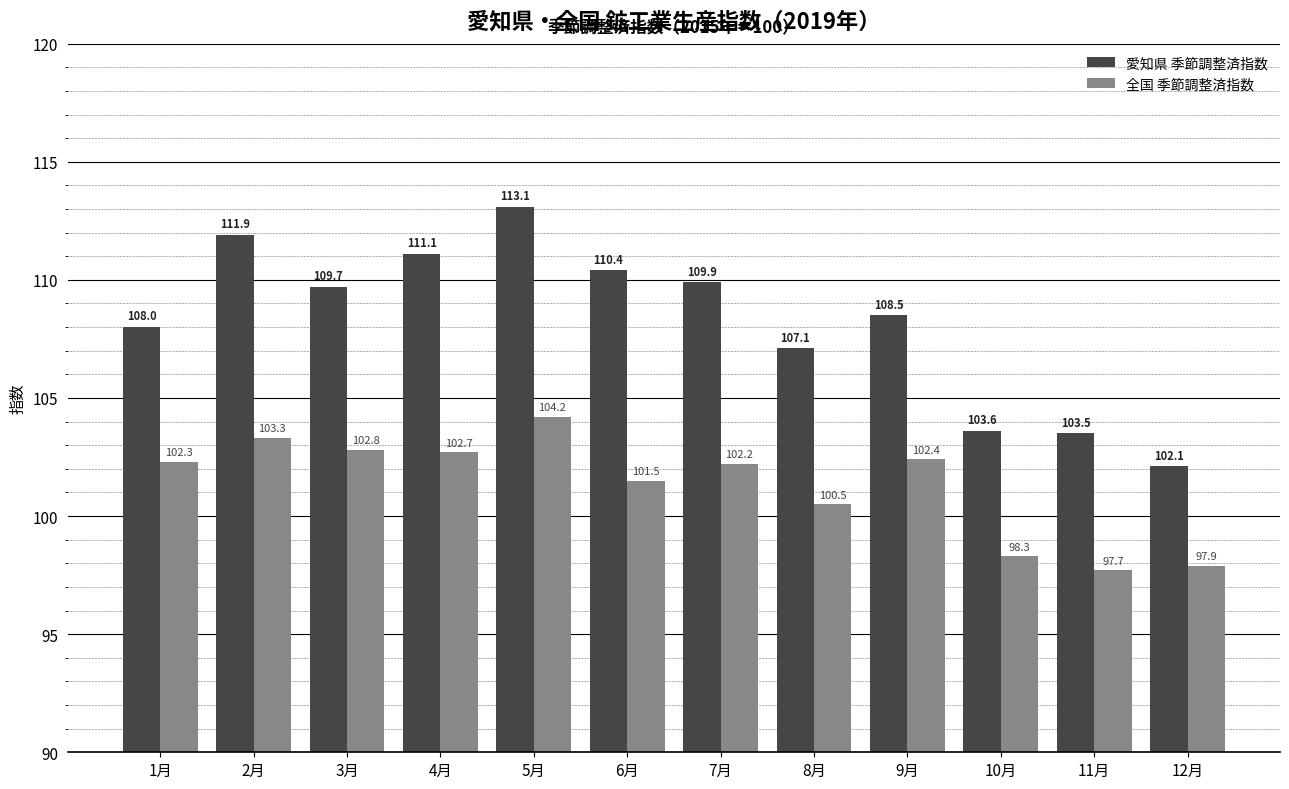

What is the difference between the second highest and second lowest values in the 全国 季節調整済指数 series?

5.4